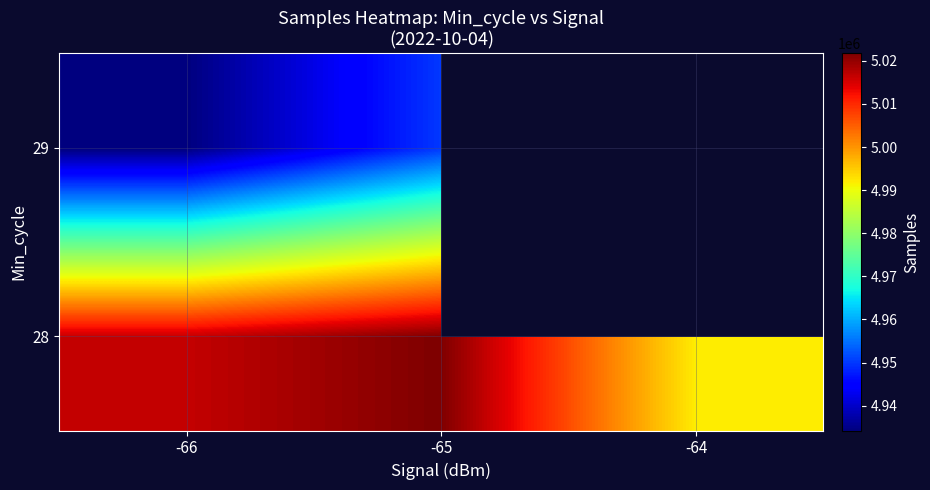

What is the difference between the 28 values at -64 and -65?

29853.4